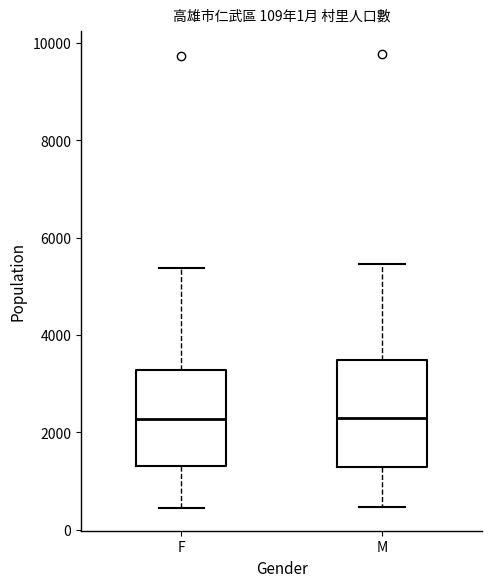

Comparing the boxes themselves (not the whiskers), which one is the tallest?

M